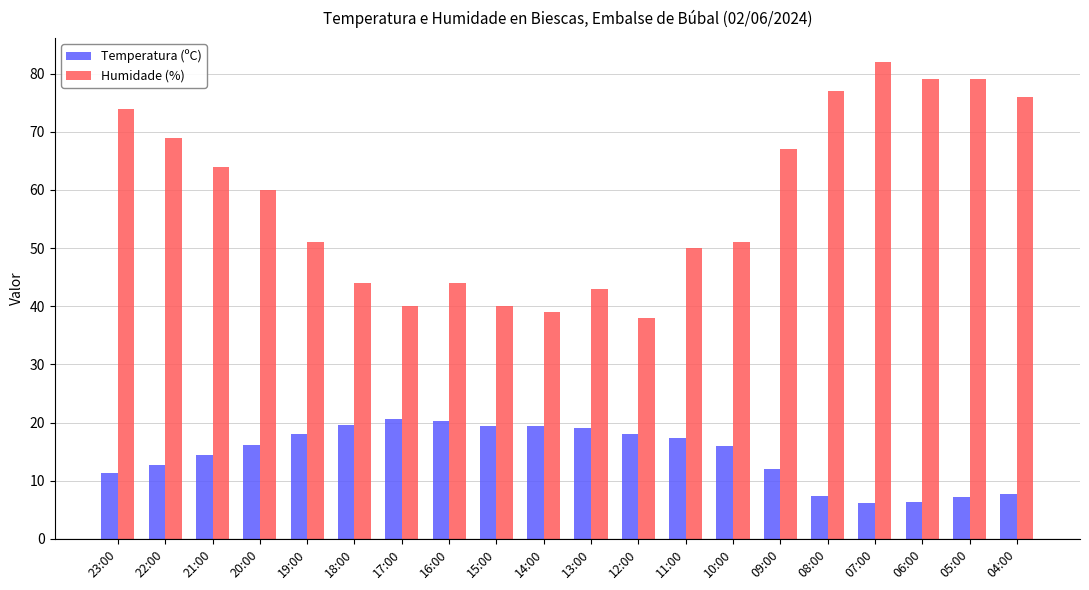

What is the label of the 7th bar from the right?

10:00